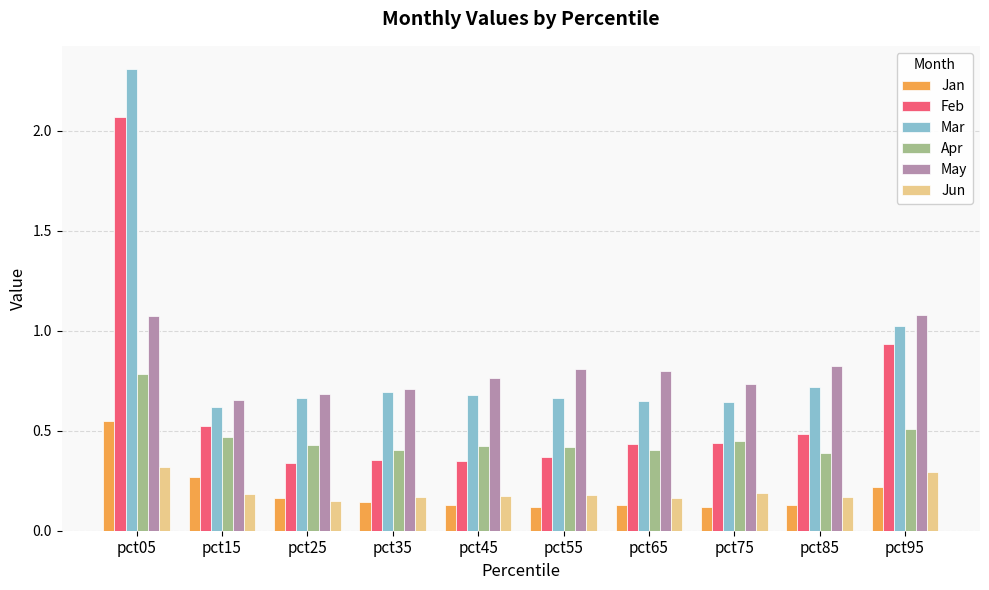

What is the sum of all Feb values?

6.3